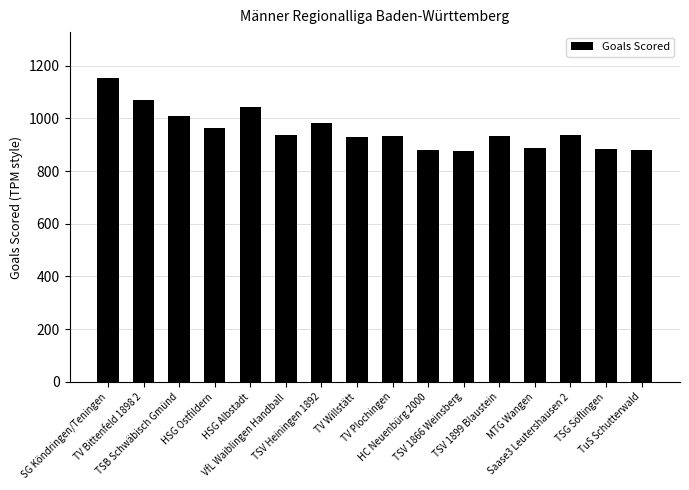

The chart shows a value of 963 at HSG Ostfildern. True or false?

True